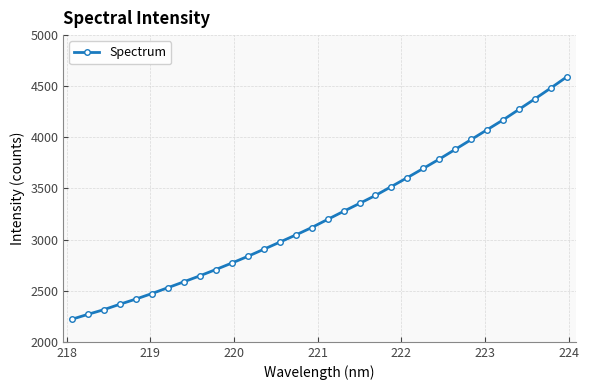

What is the value of the 13th point from the left?

2904.4